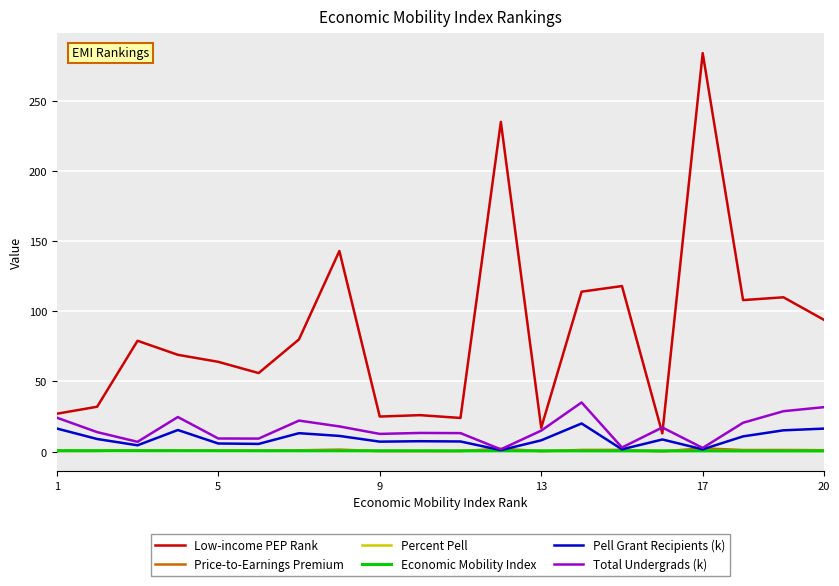

What is the maximum value for Pell Grant Recipients (k)?

20.1